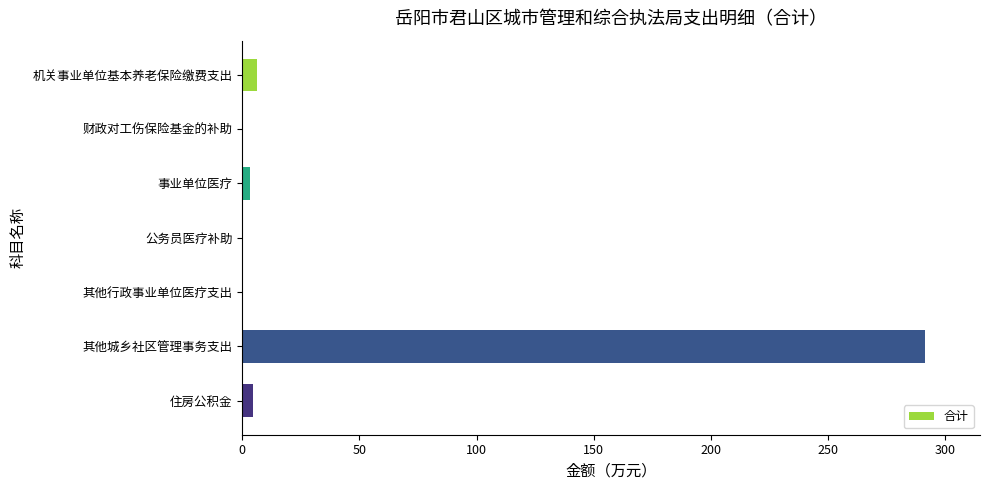

What is the greatest value displayed?

291.6